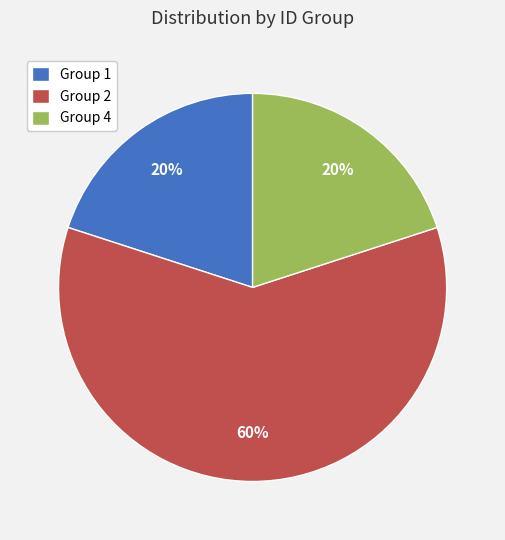

Which category has the biggest portion of the pie?

Group 2